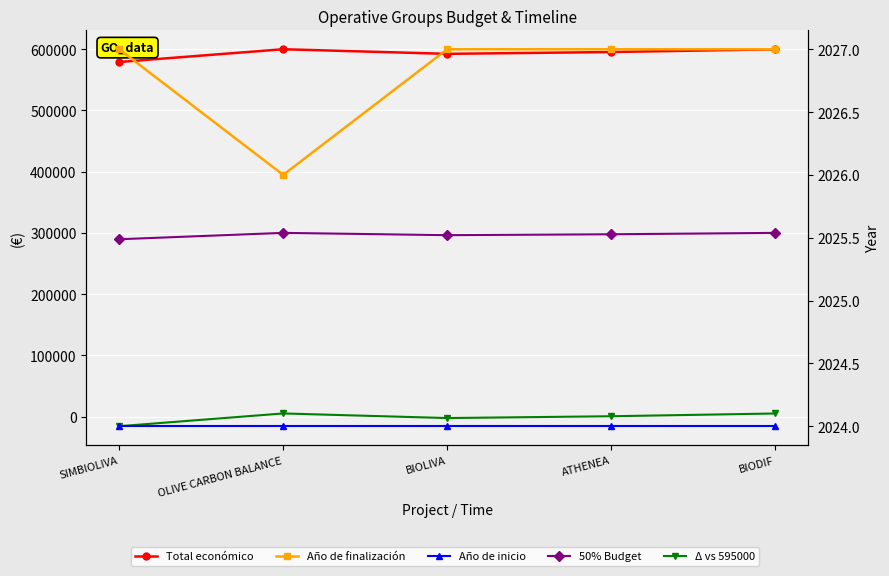

Where is the first local maximum for 50% Budget?

OLIVE CARBON BALANCE